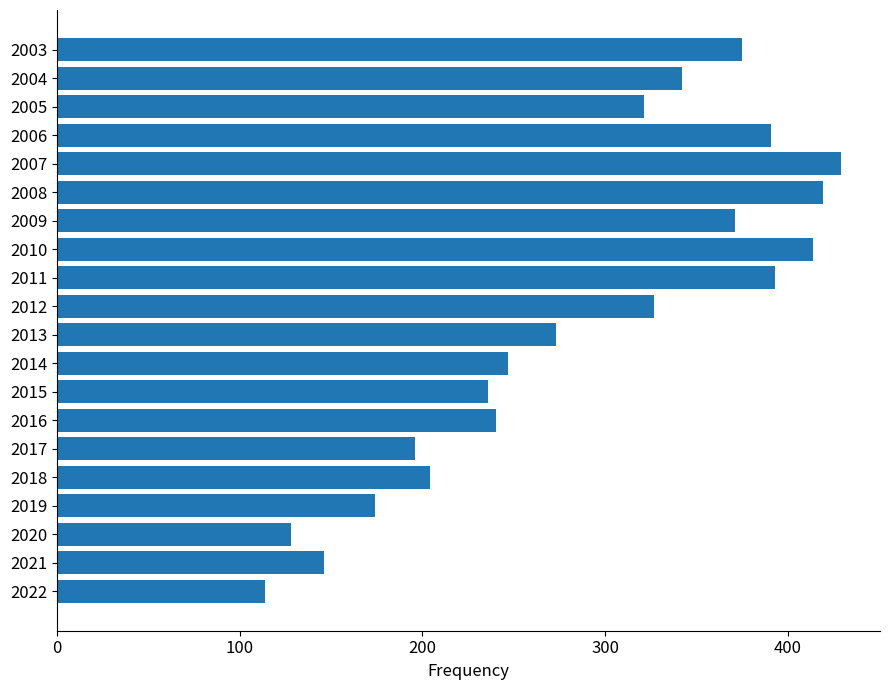

Read the value at 2012, to the nearest 50.

350